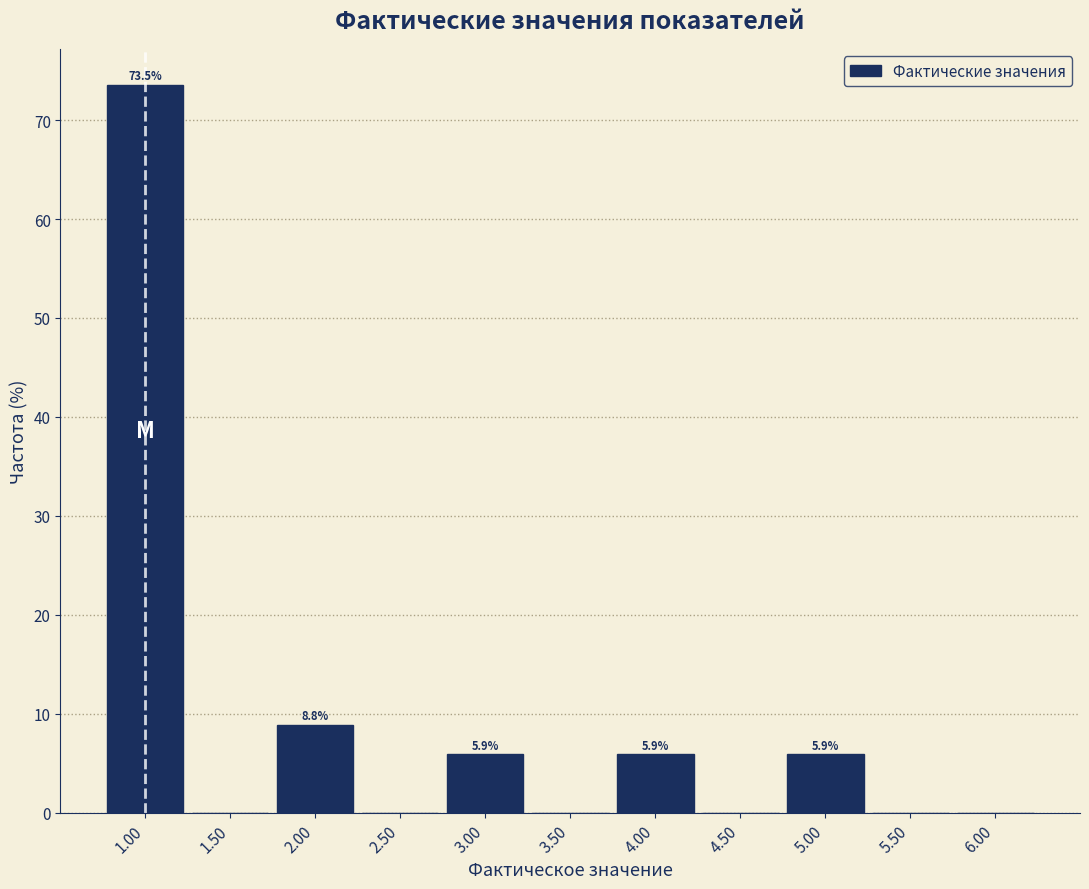

Which range on the x-axis has the tallest bar?

0.75 to 1.25